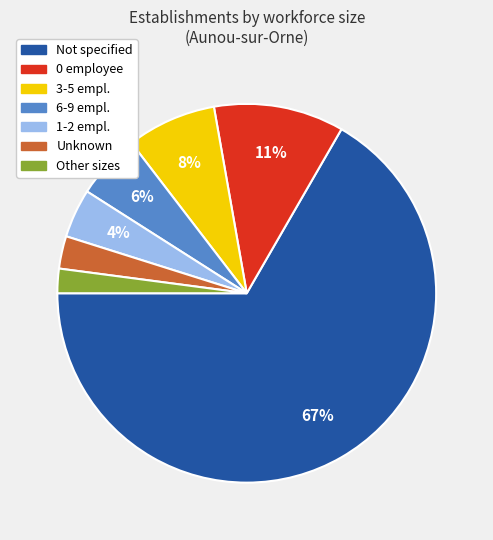

To the nearest percent, what is the average slice percentage?

14%